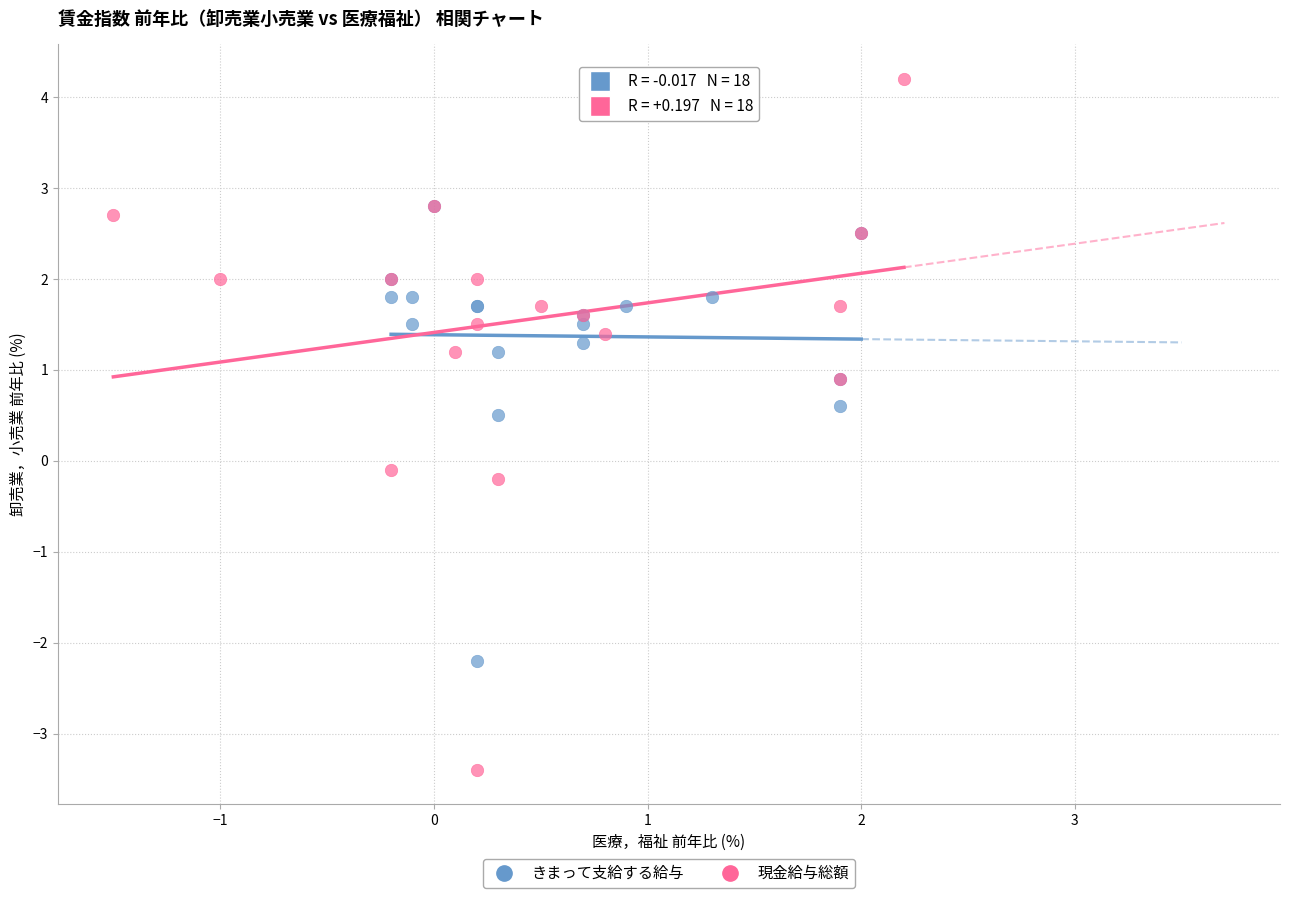

Which series contains the highest Y value?

現金給与総額